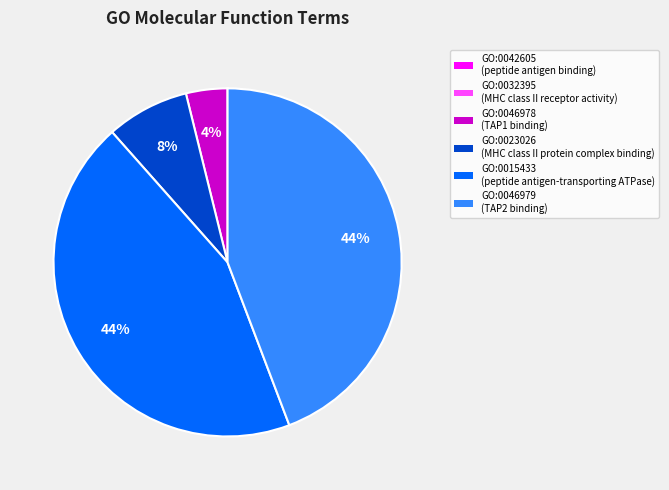

The GO:0015433 slice represents 35% of the pie. True or false?

False